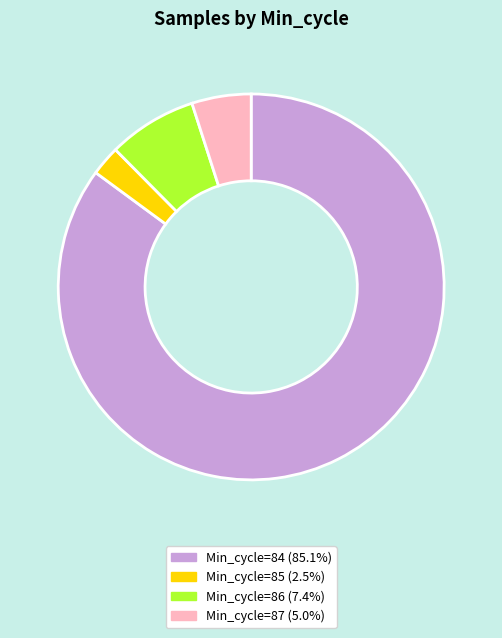

Is there any slice that represents more than half of the pie?

Yes